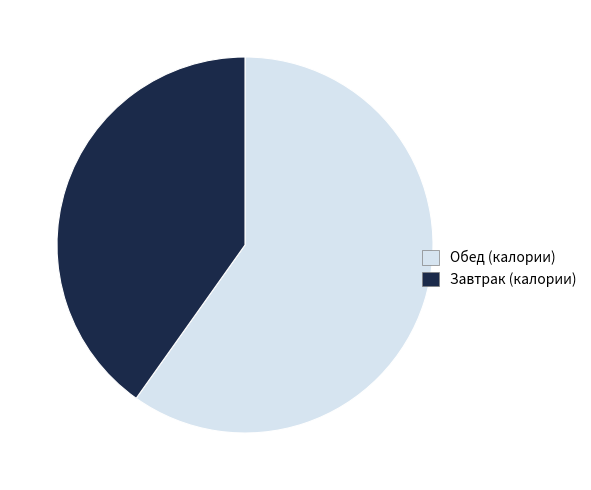

What is the largest slice in the pie chart?

Обед (калории)